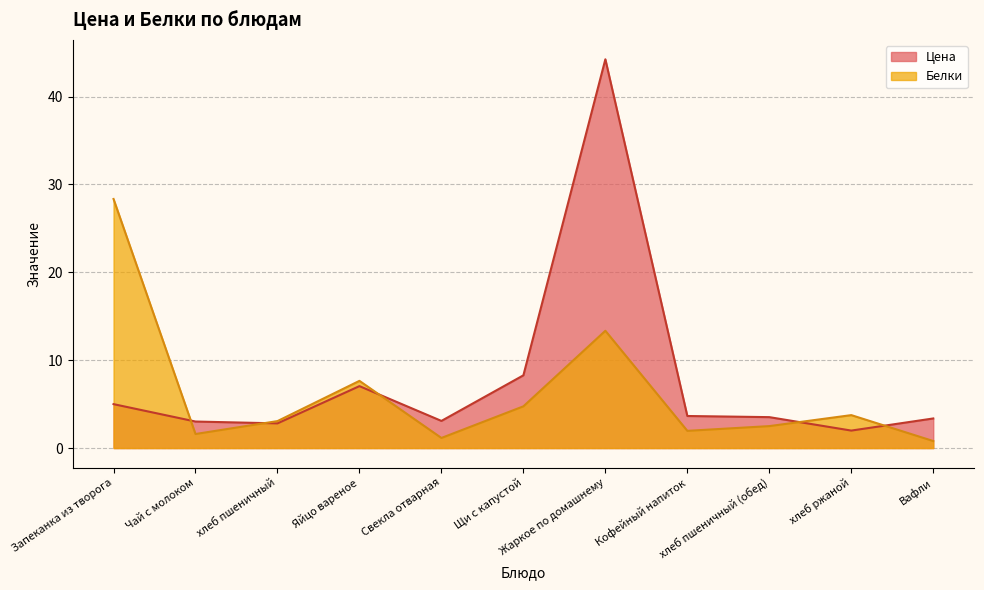

What is the difference between the maximum and second lowest values in the Цена series?

41.4